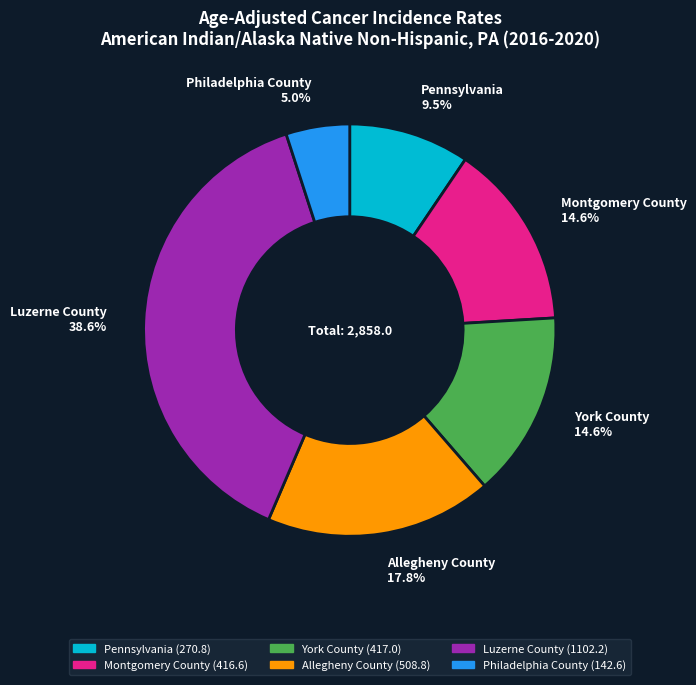

The York County slice represents 8% of the pie. True or false?

False